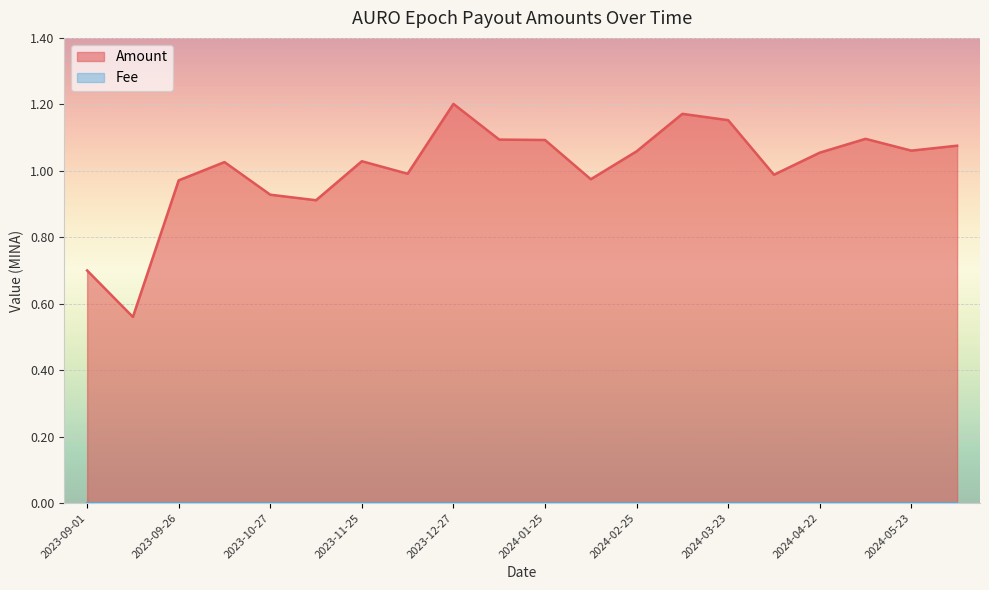

List the labels in order of value, smallest first.

2023-09-13, 2023-09-01, 2023-11-11, 2023-10-27, 2023-09-26, 2024-02-09, 2024-04-08, 2023-12-10, 2023-10-12, 2023-11-25, 2024-04-22, 2024-02-25, 2024-05-23, 2024-06-07, 2024-01-25, 2024-01-10, 2024-05-07, 2024-03-23, 2024-03-10, 2023-12-27